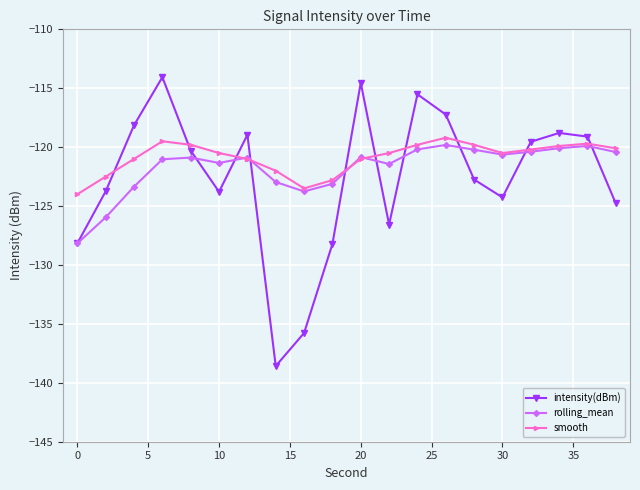

How many interior local peaks does the intensity(dBm) series have?

5